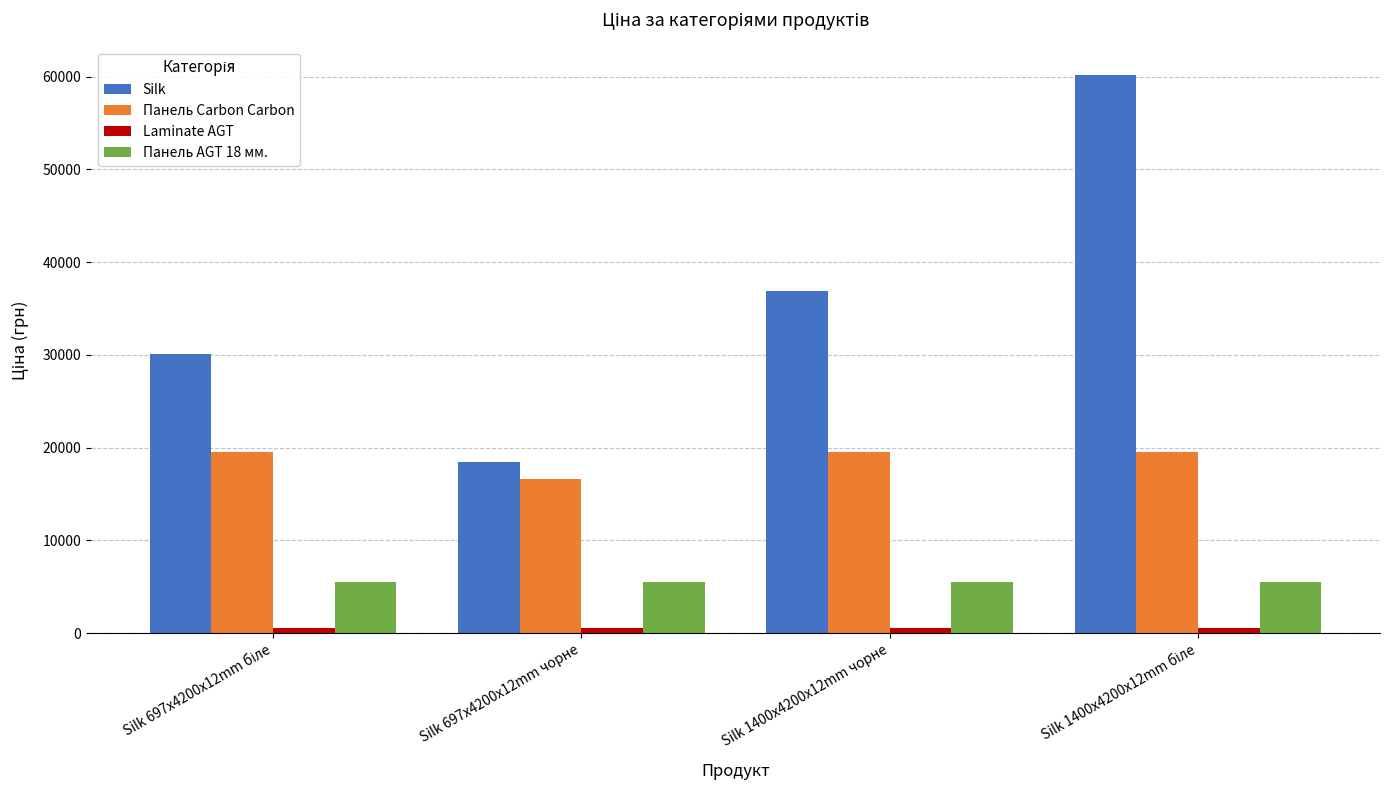

What is the difference between the maximum and minimum values in the Панель Carbon Carbon series?

2928.1